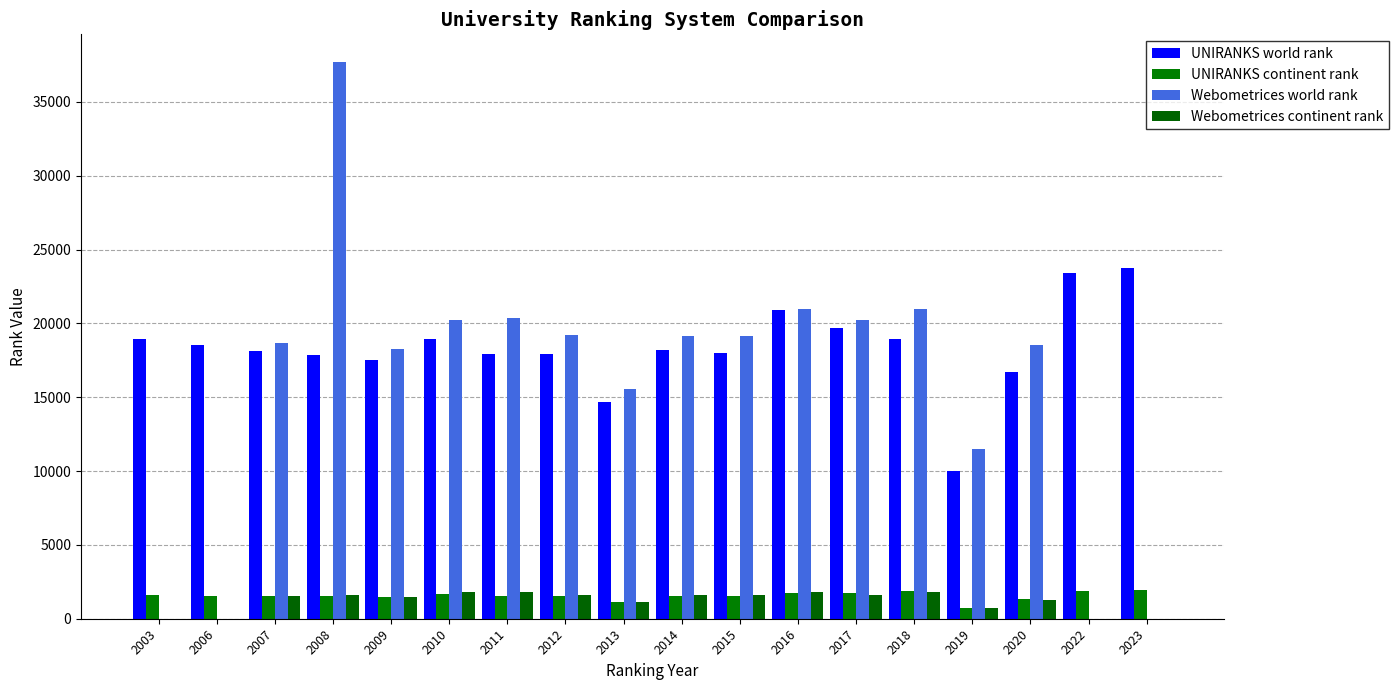

What is the difference between the UNIRANKS continent rank values at 2009 and 2010?

216